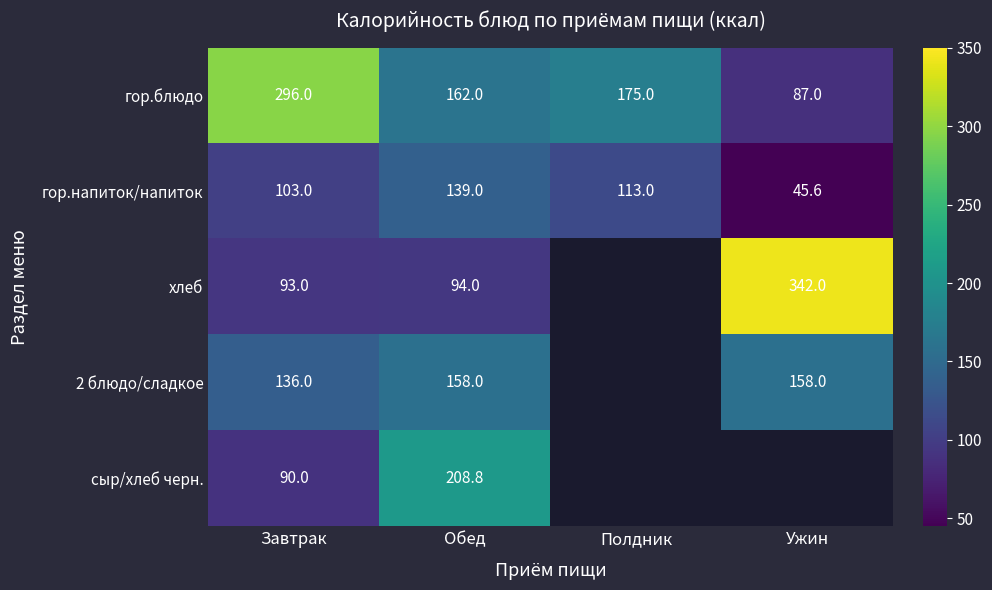

Which category has the lowest value across all series?

Ужин